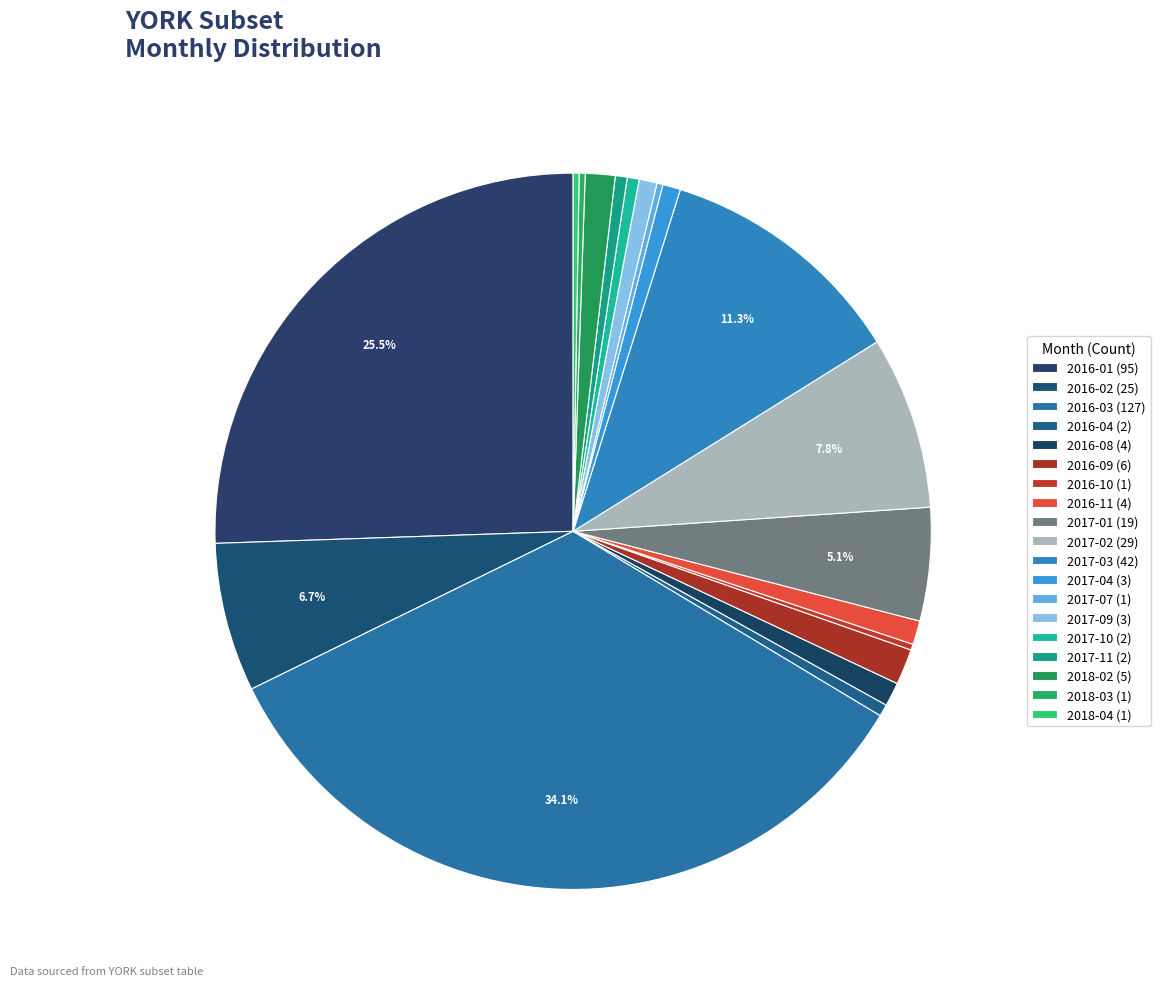

Does 2017-04 represent more than half of the total?

No